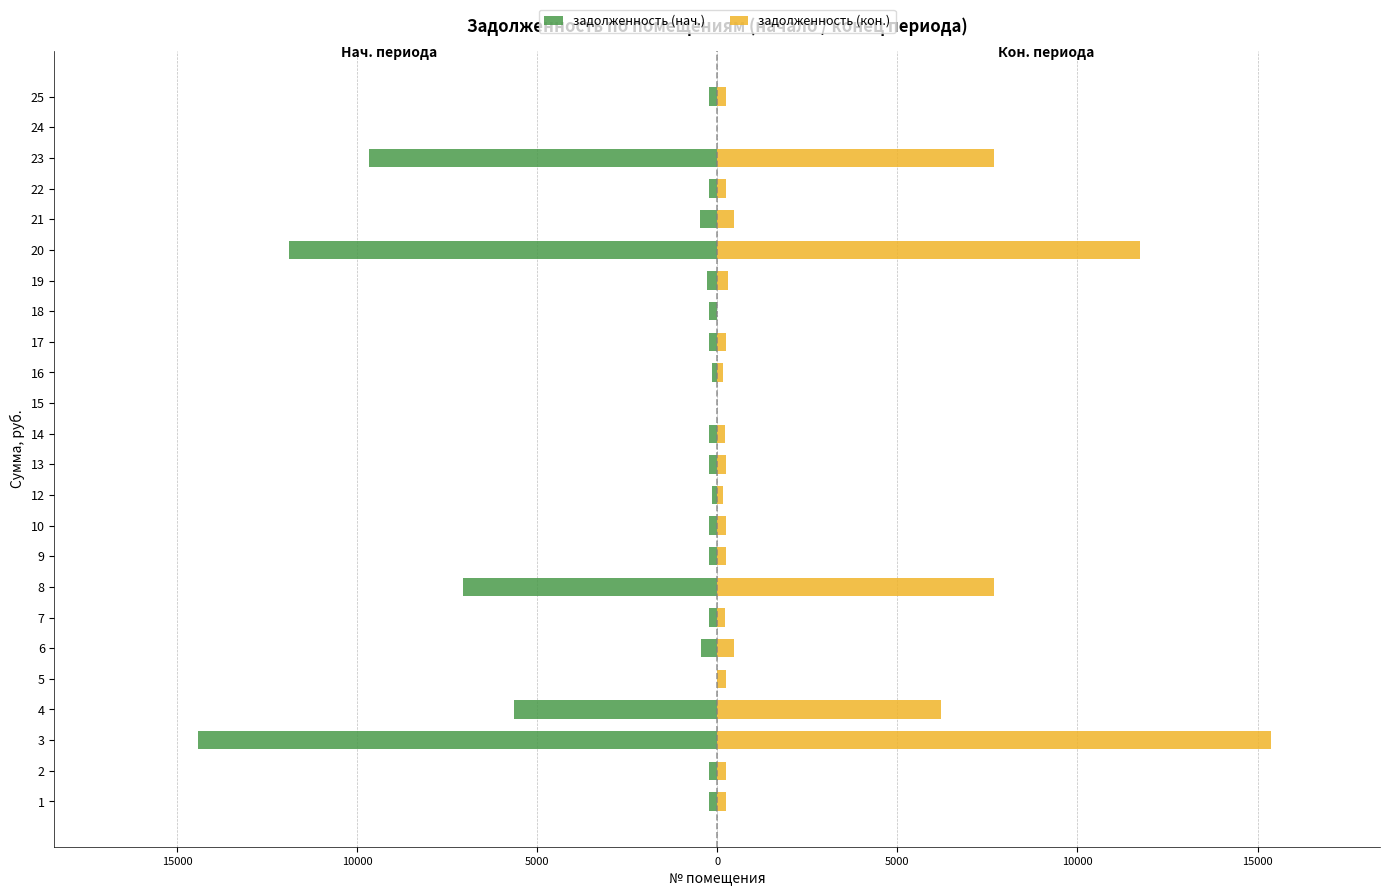

What is the greatest value displayed?

15361.5